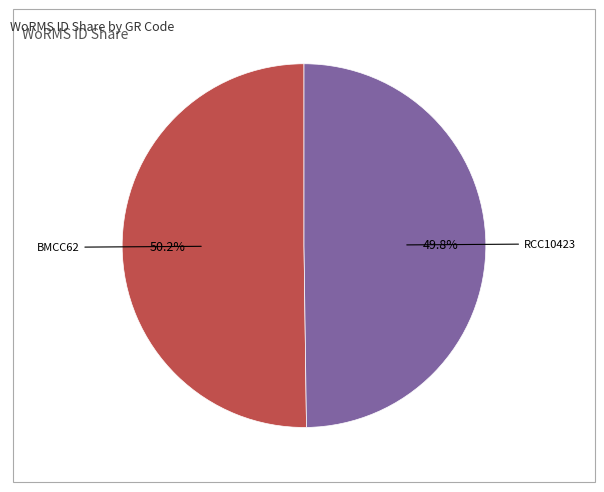

What is the largest slice in the pie chart?

BMCC62